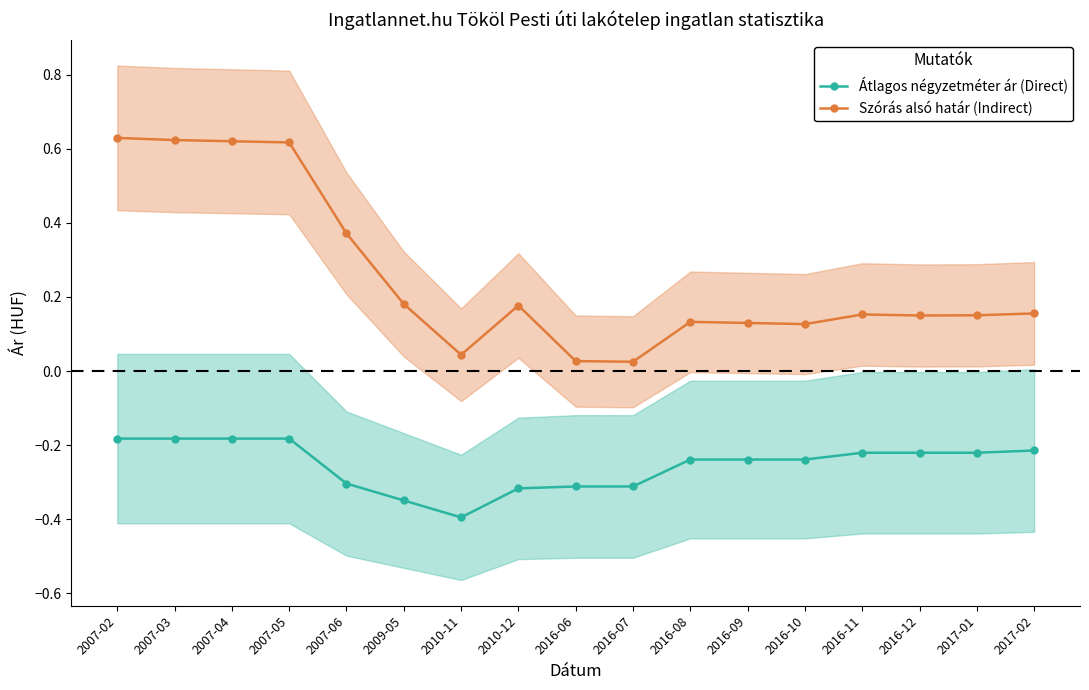

At 2016-08, list the series in order from smallest to largest.

Átlagos négyzetméter ár (Direct), Szórás alsó határ (Indirect)